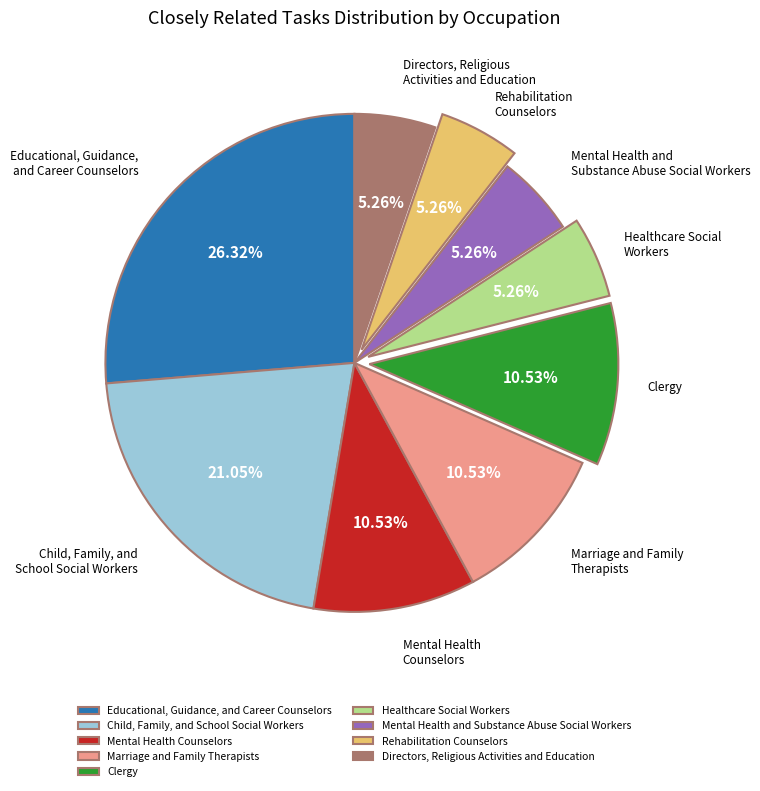

What percentage is the Child, Family, and School Social Workers slice, to the nearest percent?

21%